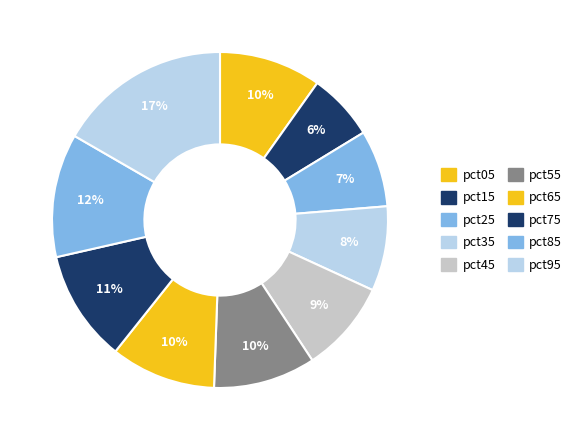

What percentage is the pct55 slice, to the nearest percent?

10%